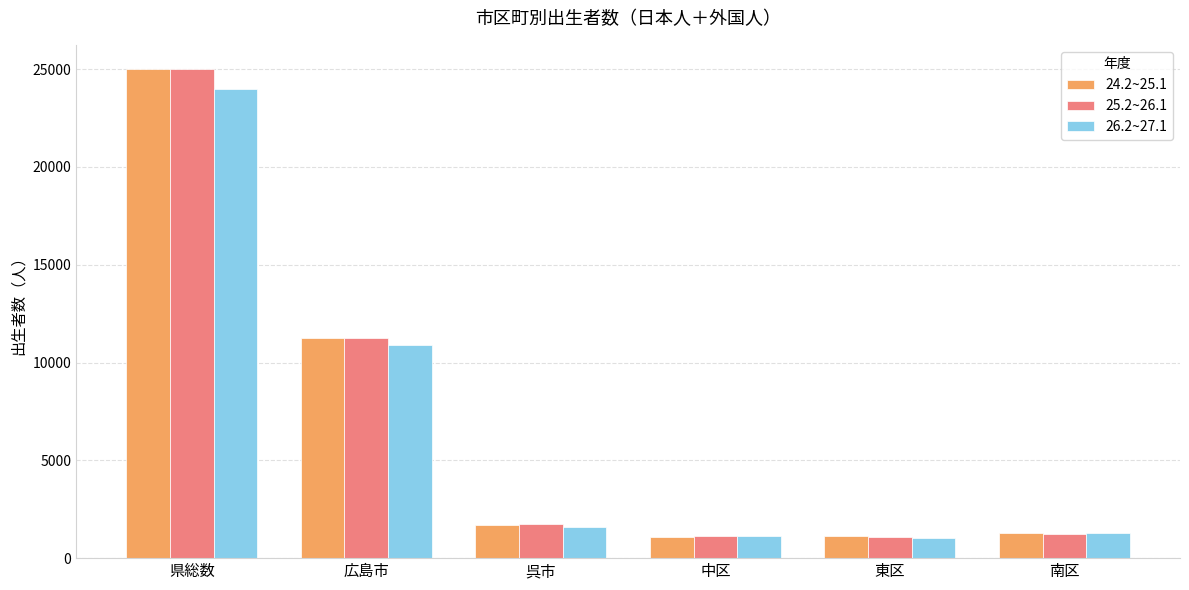

How many data points in 26.2~27.1 are less than 1599?

3